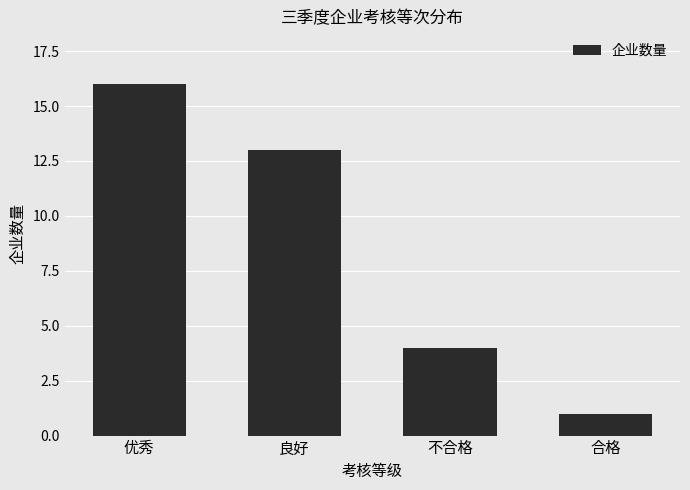

Where is the data nearest to the value 8?

不合格